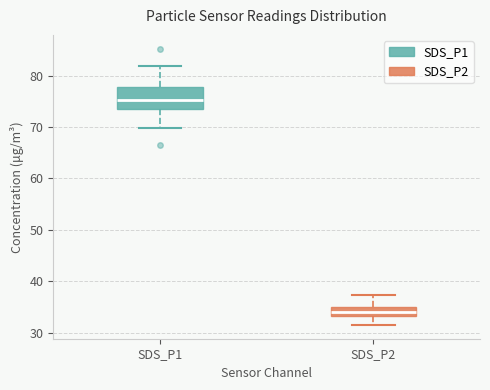

Which box is the tallest, from its lower edge to its upper edge?

SDS_P1